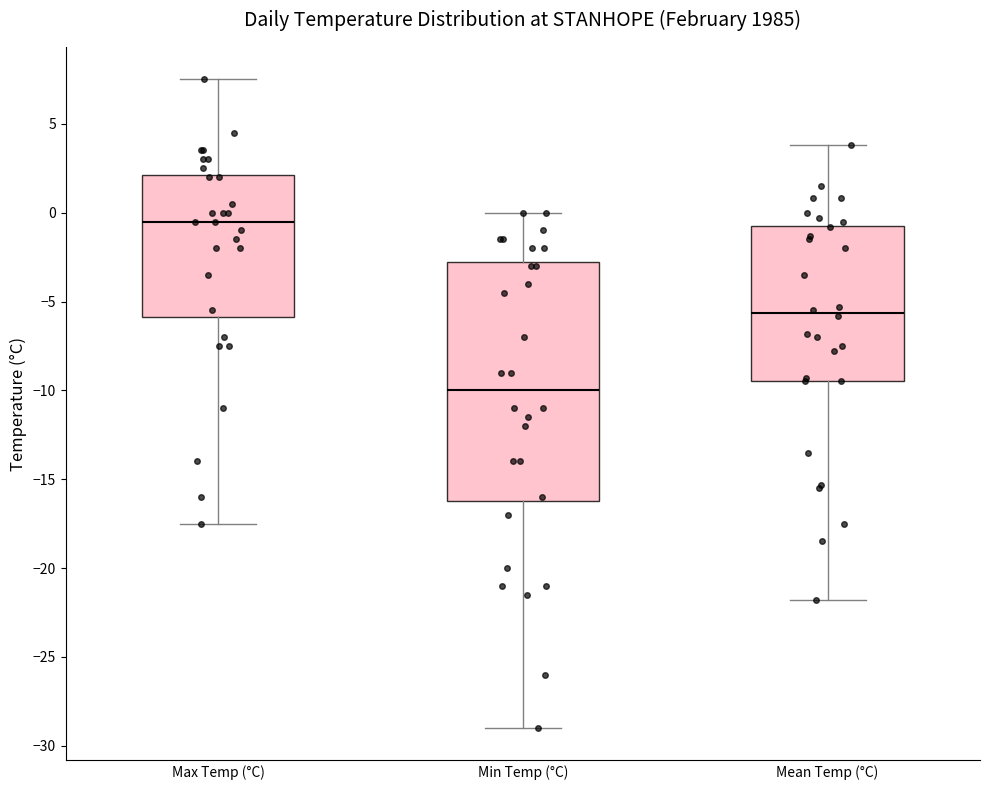

Reading left to right, transcribe this box plot: for each box, give where its median line is, the range the box spans, and where its two whiskers end, as read against the y-axis. The values are not printed on the chart, so give them approximately, as read against the axis.

Max Temp (°C): median -0.5, box -6.0 to 2.0, whiskers -17.5 to 7.5
Min Temp (°C): median -10.0, box -16.0 to -2.5, whiskers -29.0 to 0.0
Mean Temp (°C): median -5.5, box -9.5 to -0.5, whiskers -22.0 to 4.0